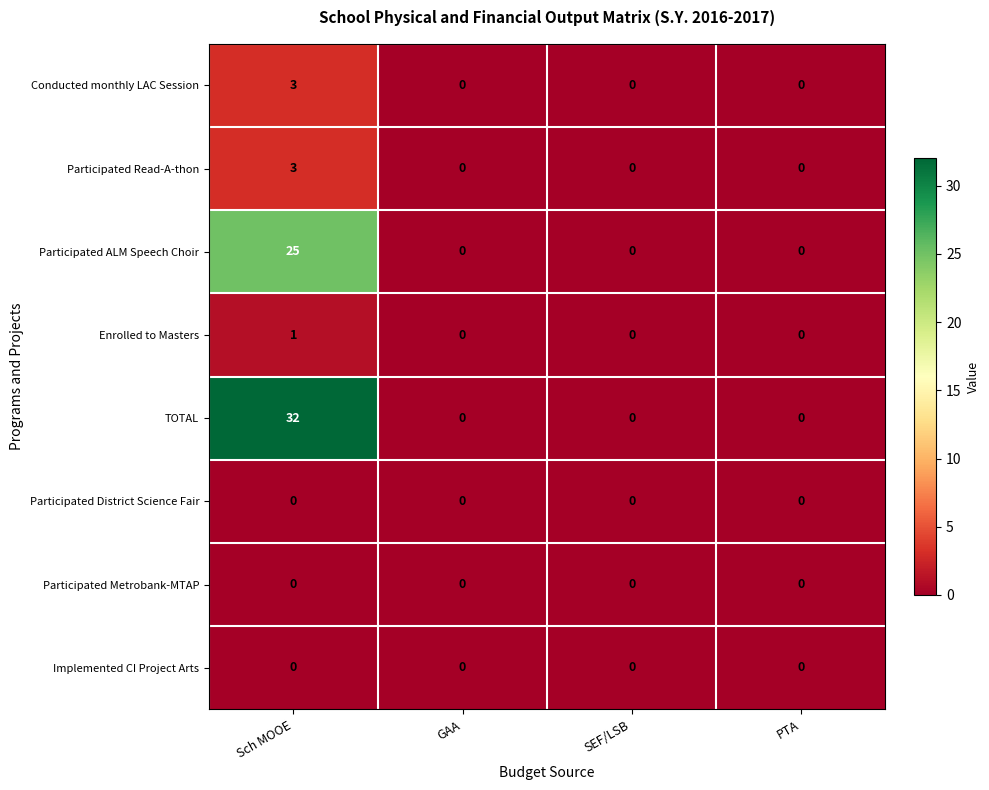

The Participated ALM Speech Choir series shows 34 at Sch MOOE. True or false?

False